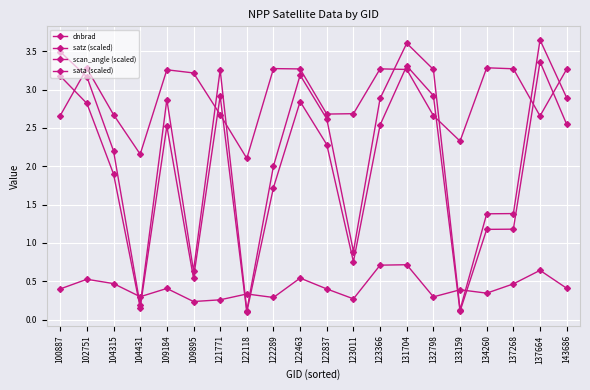

How many intersections are there between scan_angle (scaled) and dnbrad?

6